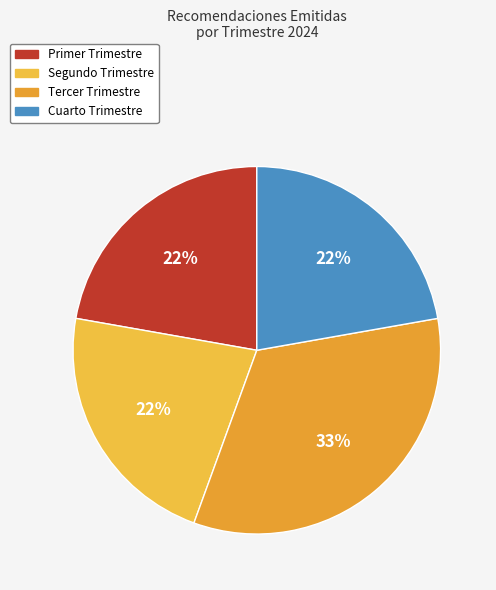

Does any single category account for the majority?

No